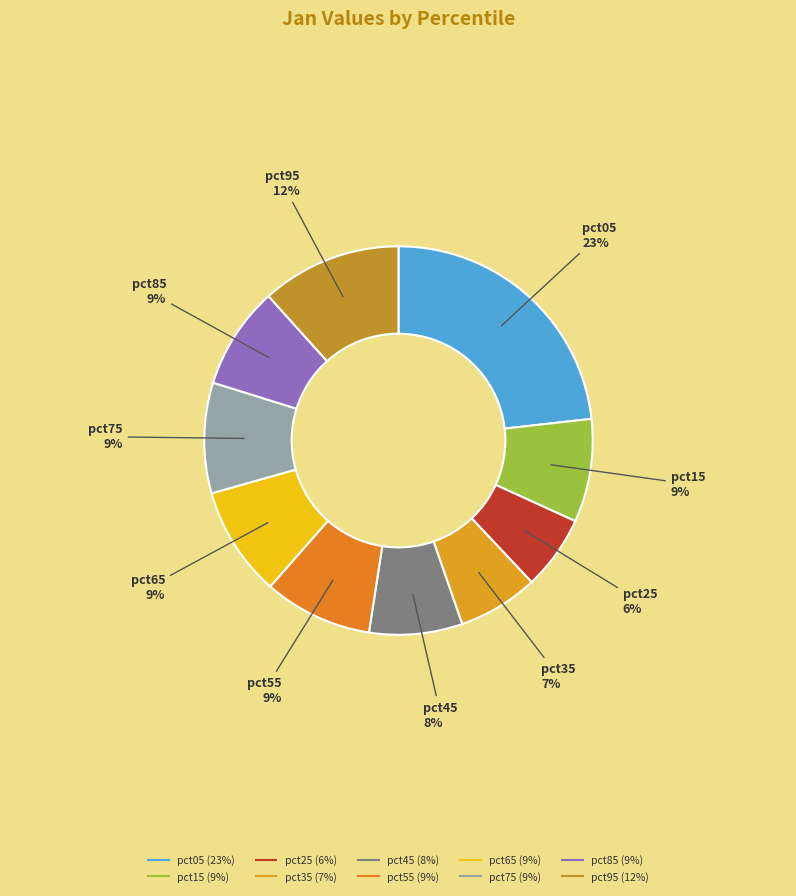

Which category has the biggest portion of the pie?

pct05